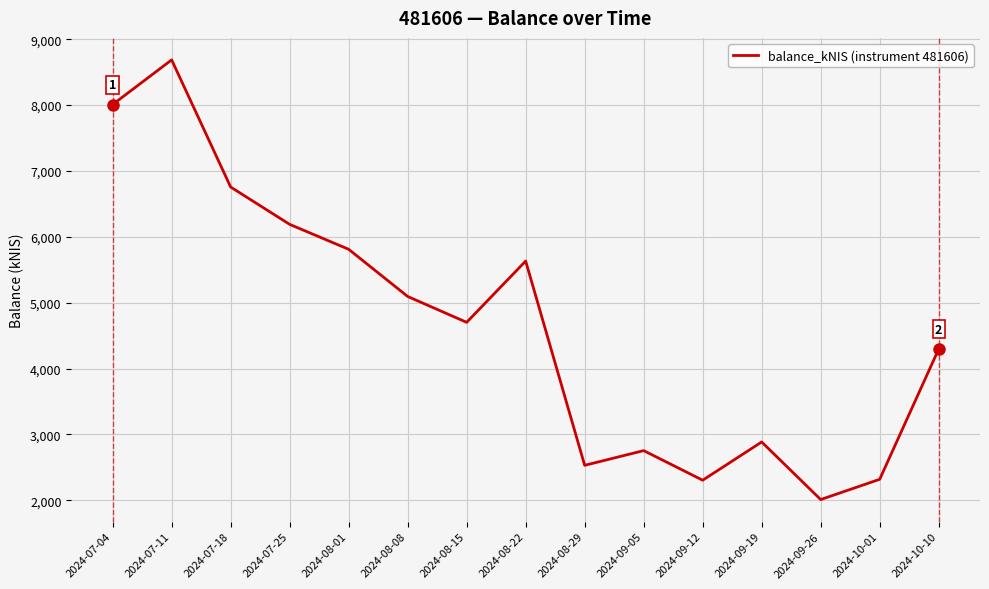

Where does the data first go above 4702?

2024-07-04